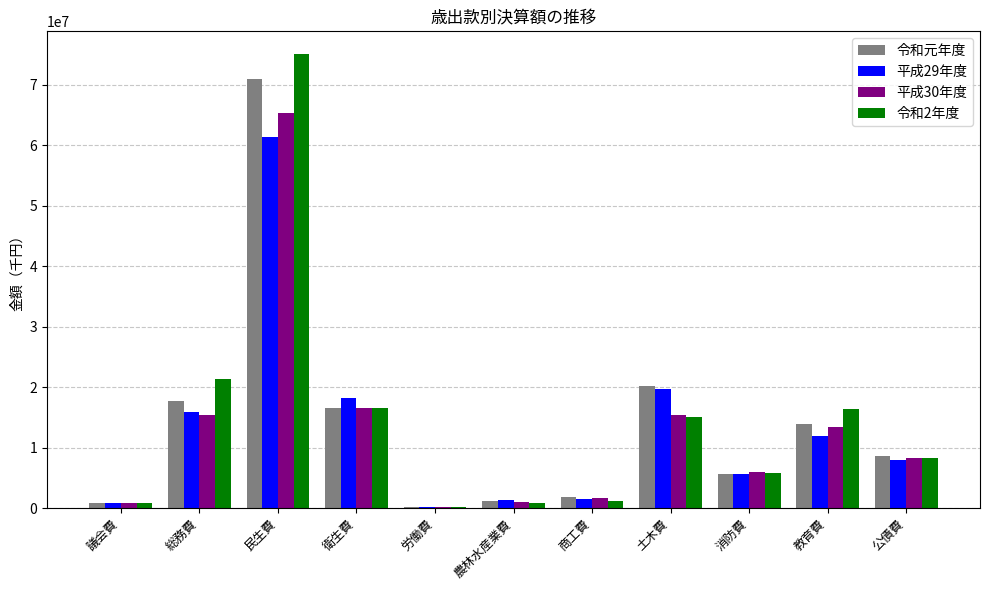

How many groups of bars are there?

11